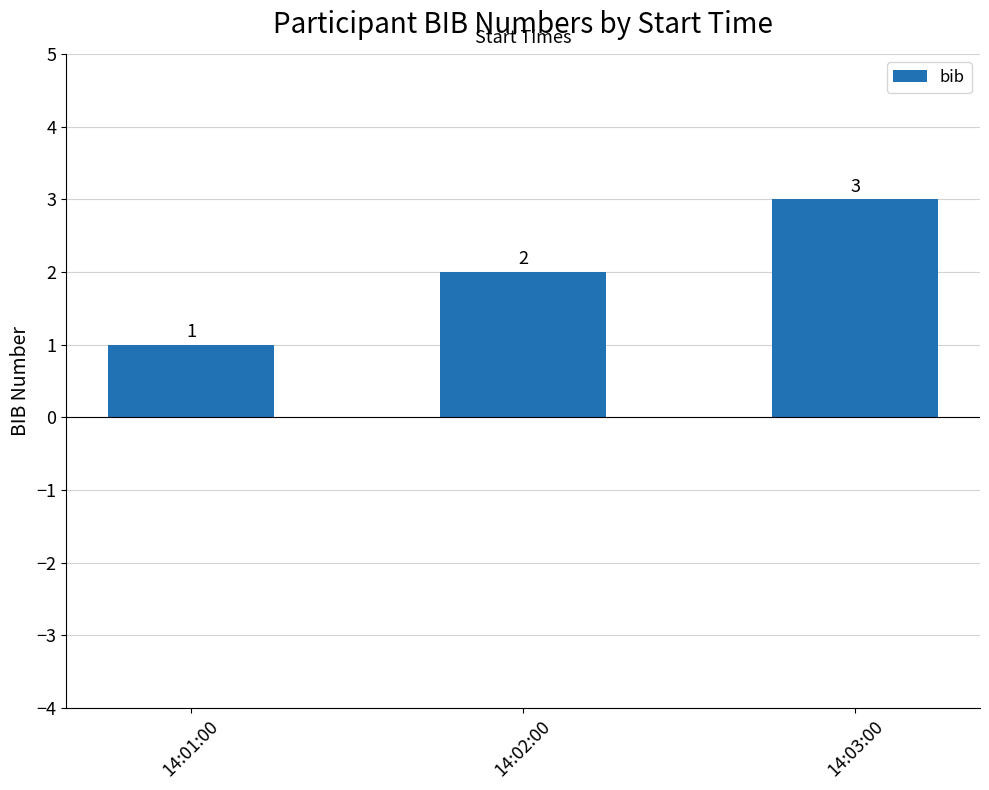

What position from the right is 14:01:00?

3